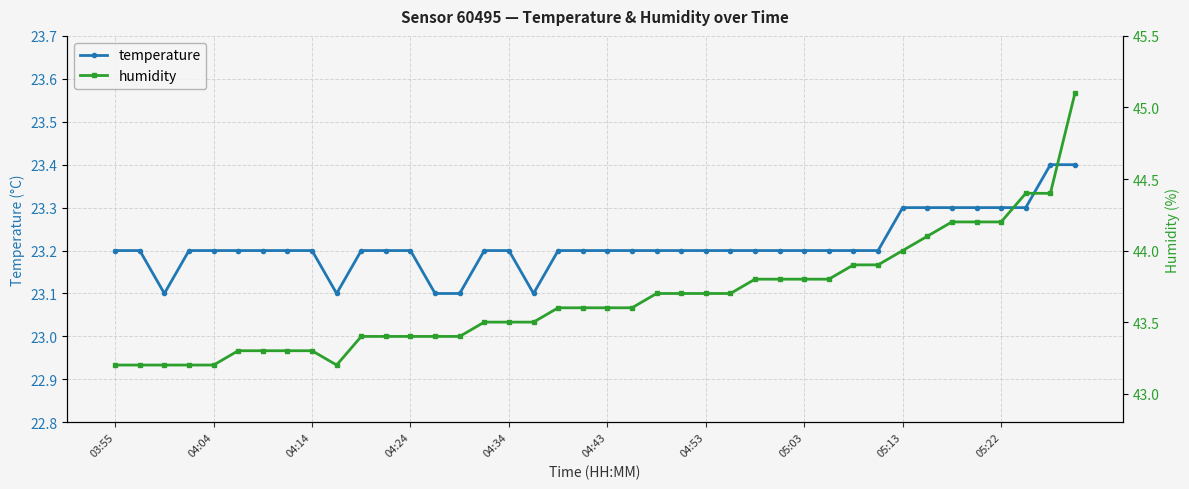

What are all the series names shown in the legend?

temperature, humidity